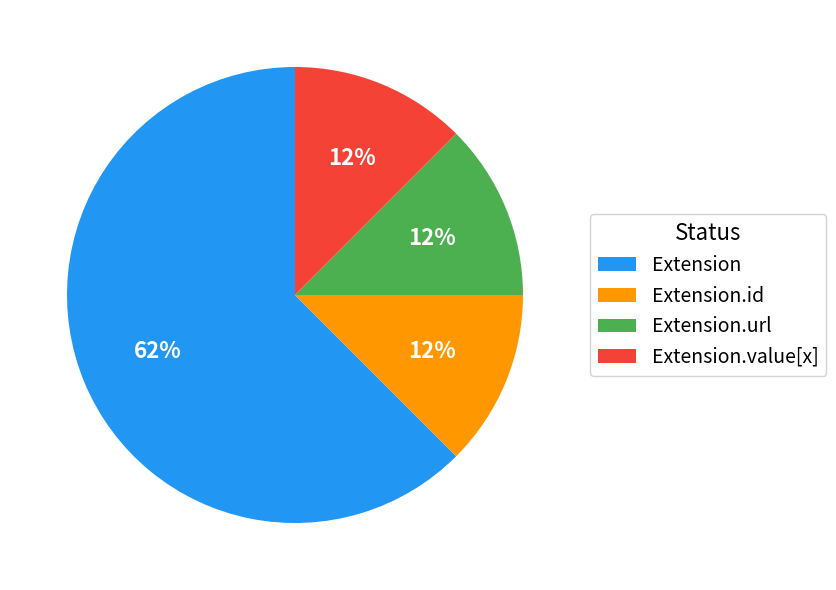

Which slice is the largest?

Extension